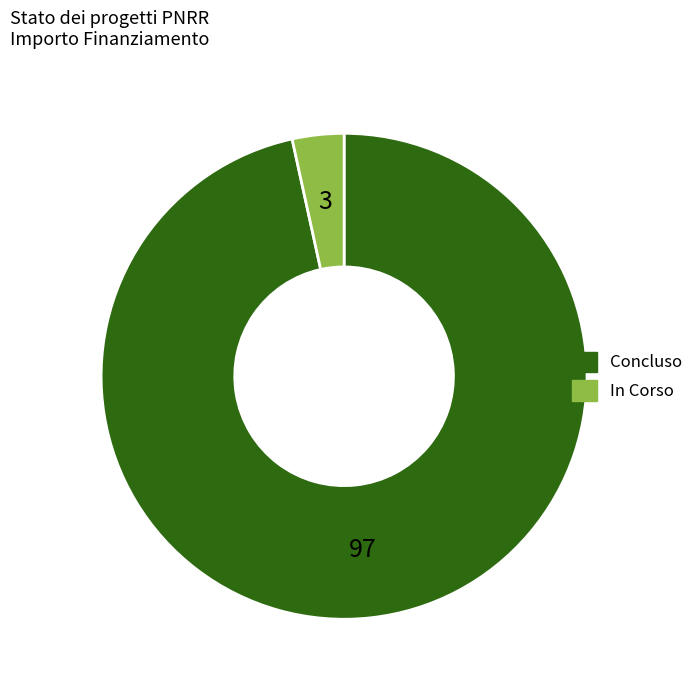

Which slice is the largest?

Concluso